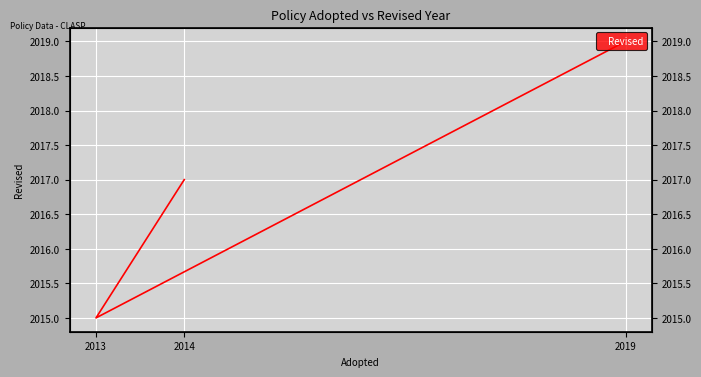

How many categories are shown in the chart?

3